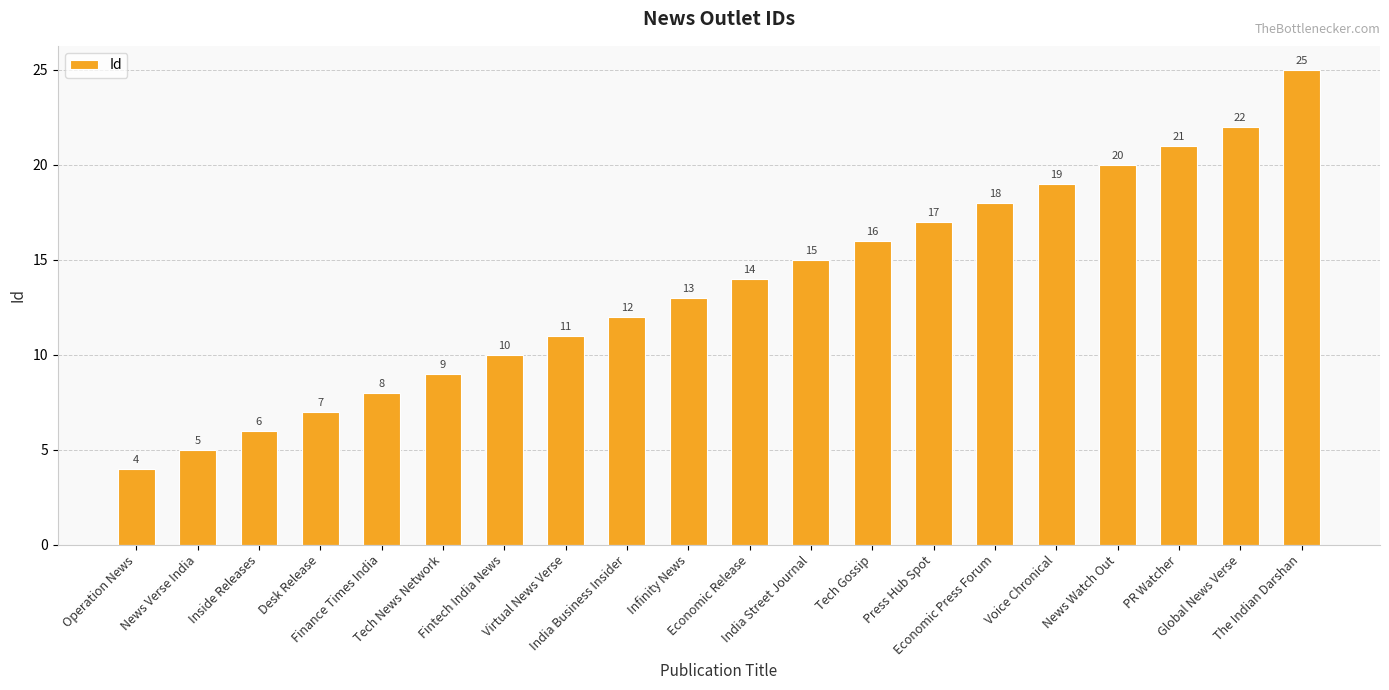

Rank the categories by value from highest to lowest.

The Indian Darshan, Global News Verse, PR Watcher, News Watch Out, Voice Chronical, Economic Press Forum, Press Hub Spot, Tech Gossip, India Street Journal, Economic Release, Infinity News, India Business Insider, Virtual News Verse, Fintech India News, Tech News Network, Finance Times India, Desk Release, Inside Releases, News Verse India, Operation News